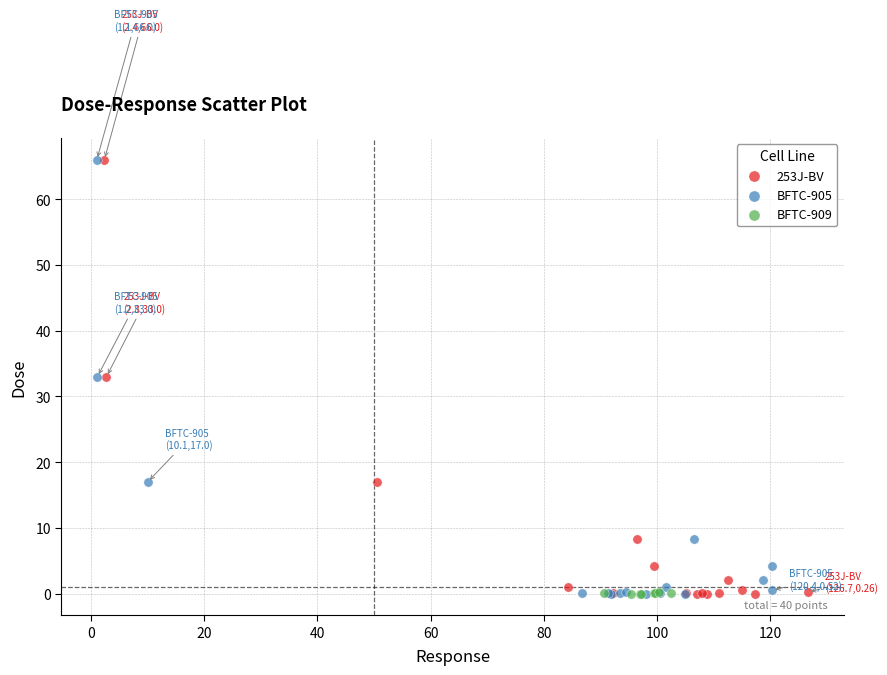

What are all the series names shown in the legend?

253J-BV, BFTC-905, BFTC-909